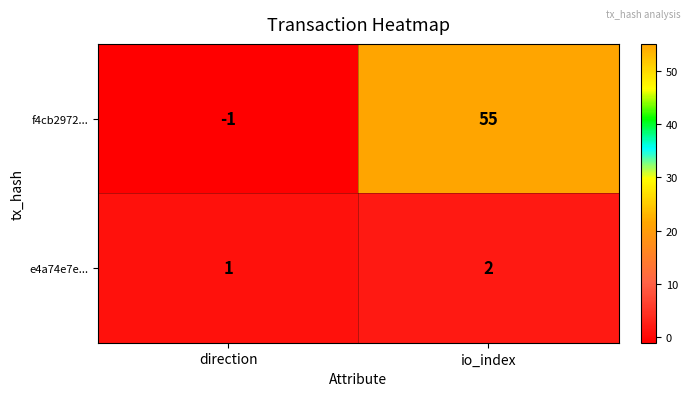

How many data points in f4cb2972... are less than 55?

1